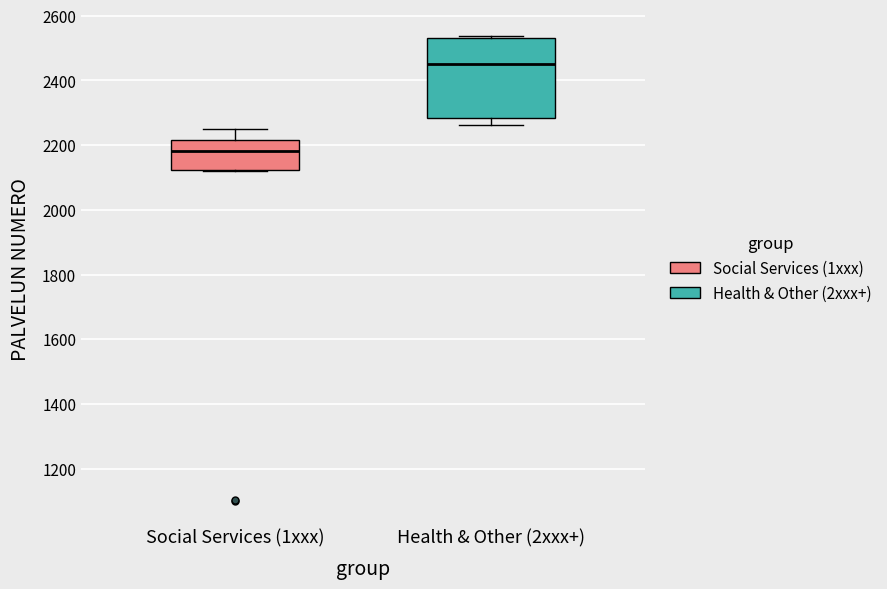

Which box has the highest median line?

Health & Other (2xxx+)